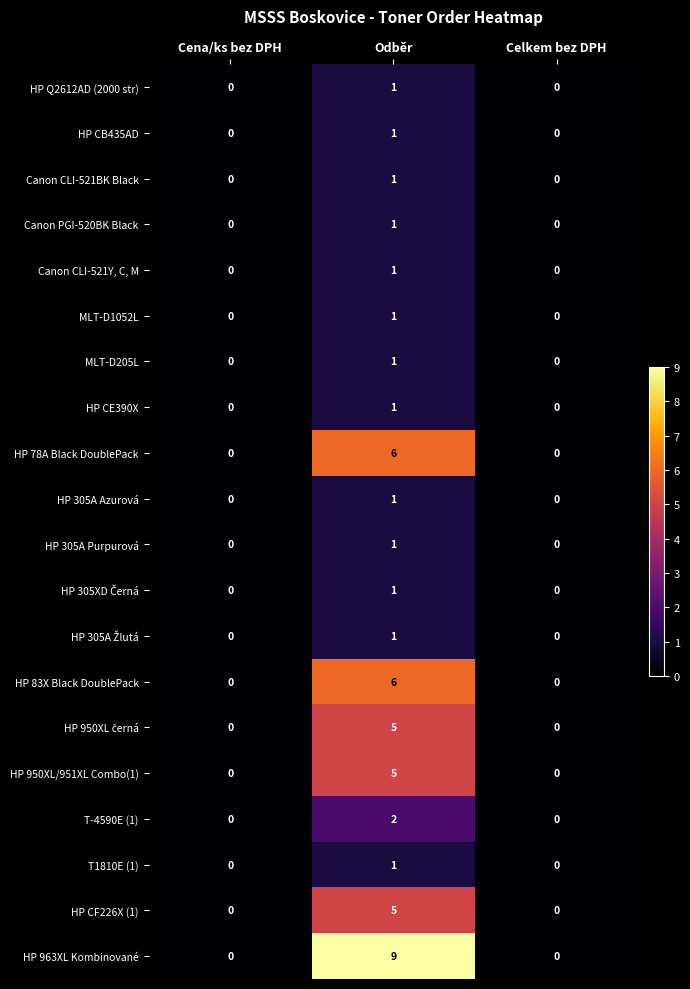

At which category is the sum across all series the highest?

Odběr